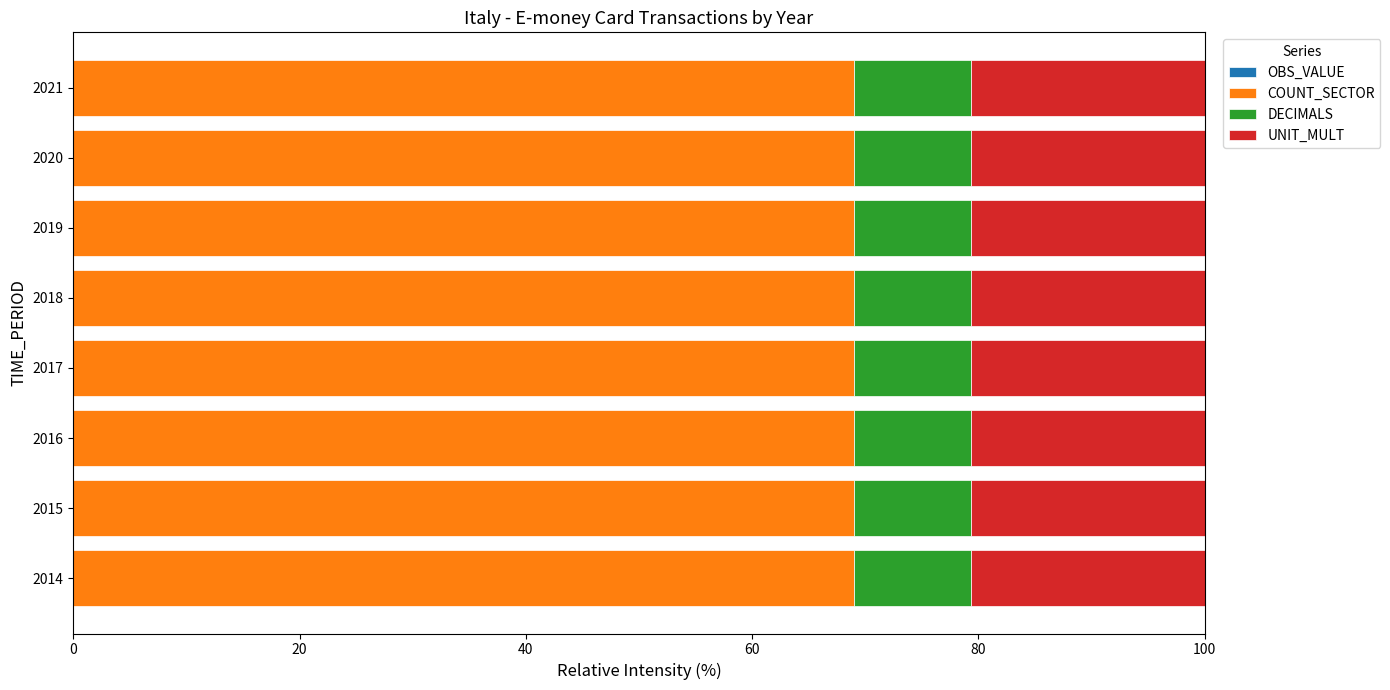

What is the sum of the COUNT_SECTOR values at 2015 and 2021?

137.9